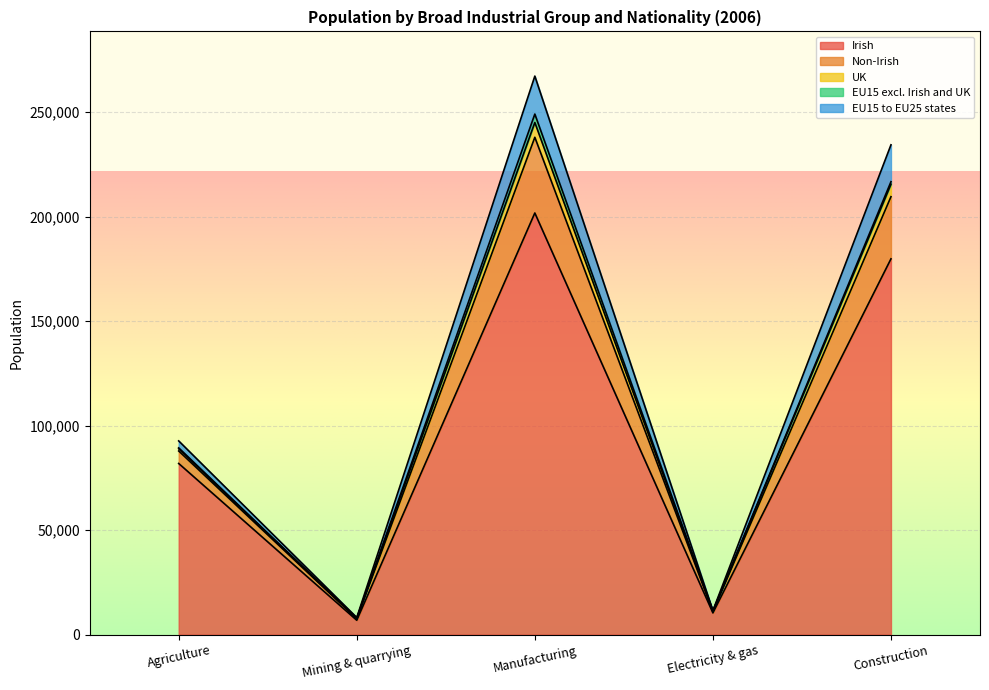

True or false: UK and Irish cross at least once.

False